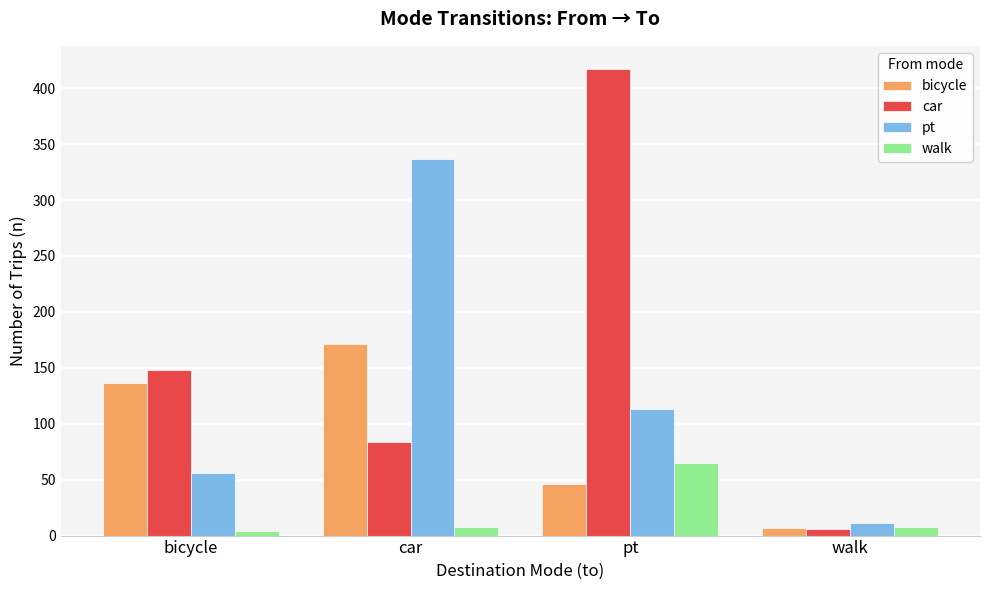

At pt, list the series in order from smallest to largest.

bicycle, walk, pt, car